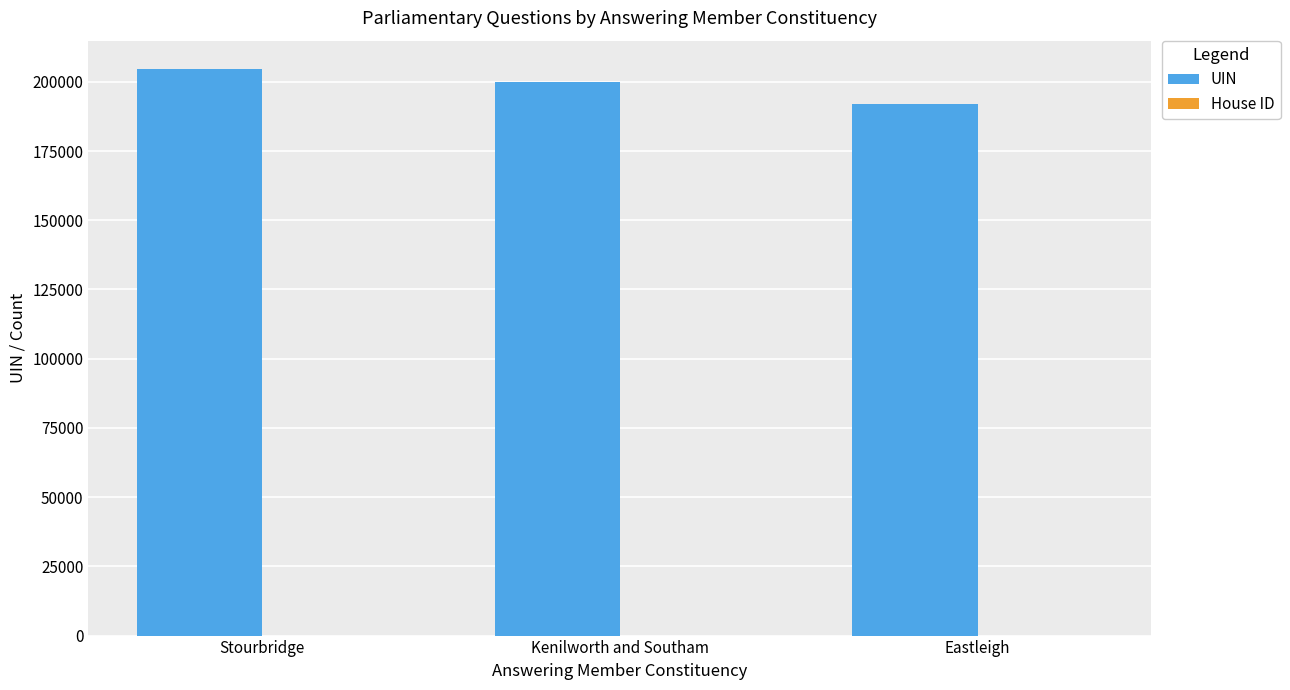

The value of UIN at Eastleigh is 288923. True or false?

False